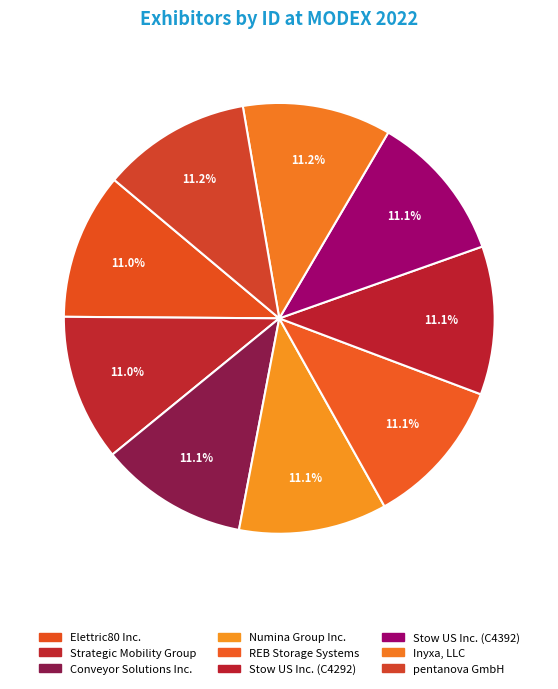

How many slices are in this pie chart?

9